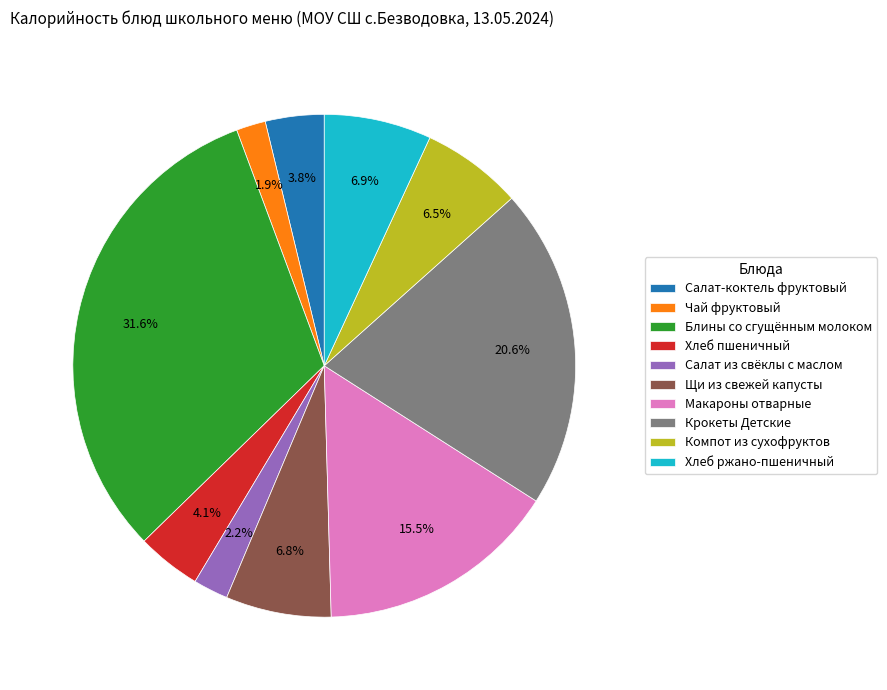

Which has a higher value, Блины со сгущённым молоком or Щи из свежей капусты?

Блины со сгущённым молоком